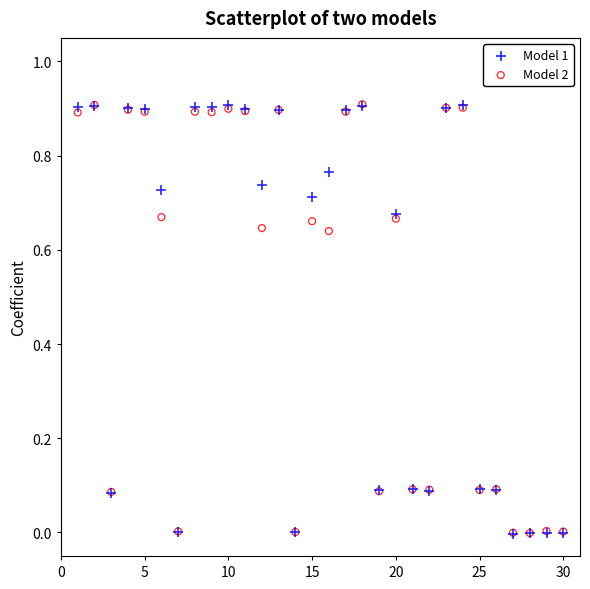

What are all the series names shown in the legend?

Model 1, Model 2